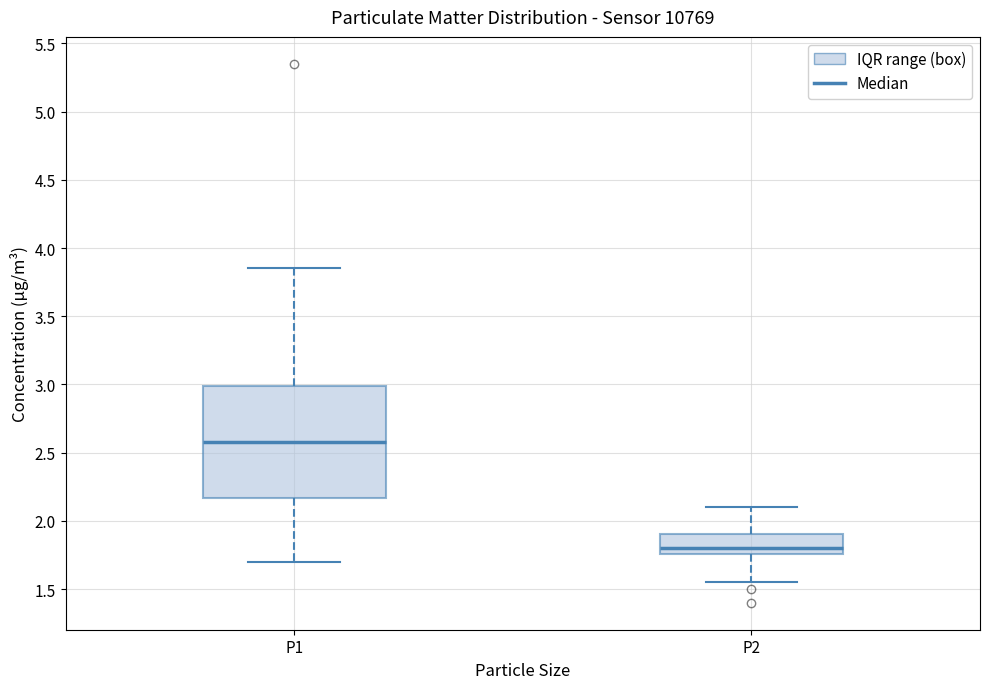

Reading left to right, read every box against the y-axis: the position of its median line, the range the box covers, and the ends of its whiskers. The values are not printed on the chart, so give them approximately, as read against the axis.

P1: median 2.60, box 2.15 to 3.00, whiskers 1.70 to 3.85
P2: median 1.80, box 1.75 to 1.90, whiskers 1.55 to 2.10